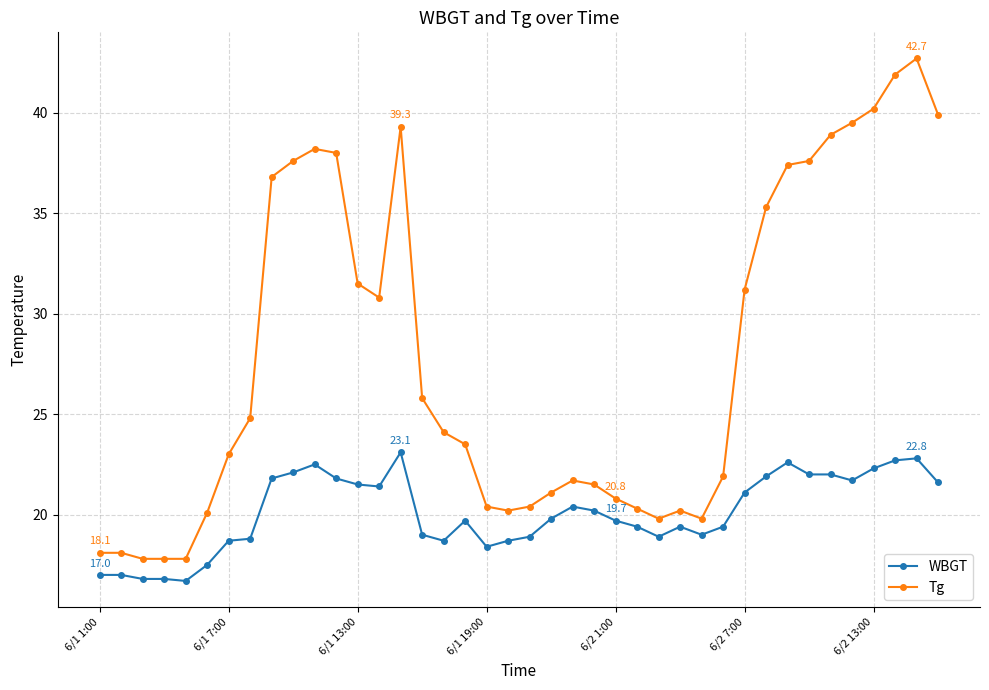

What is the difference between the maximum and minimum values in the Tg series?

24.9